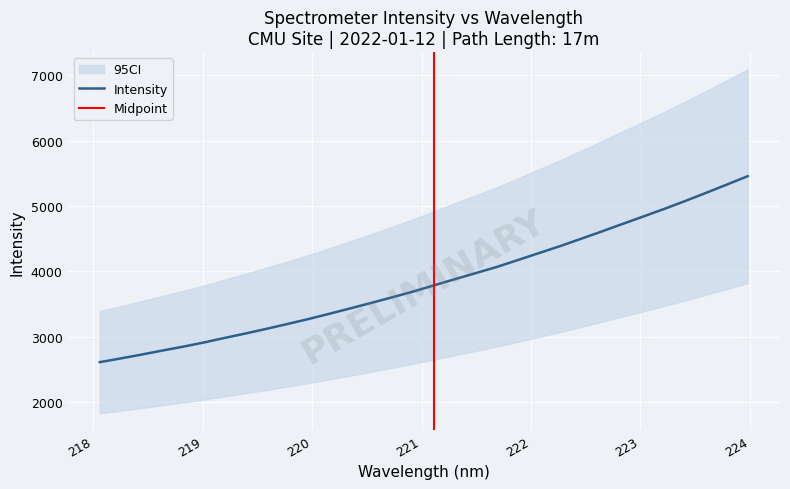

What position from the left is 223.5987?

30